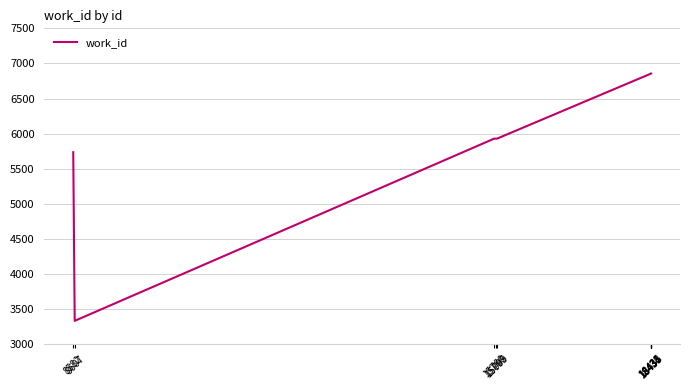

What is the sum of the values at 18433 and 8607?

10191